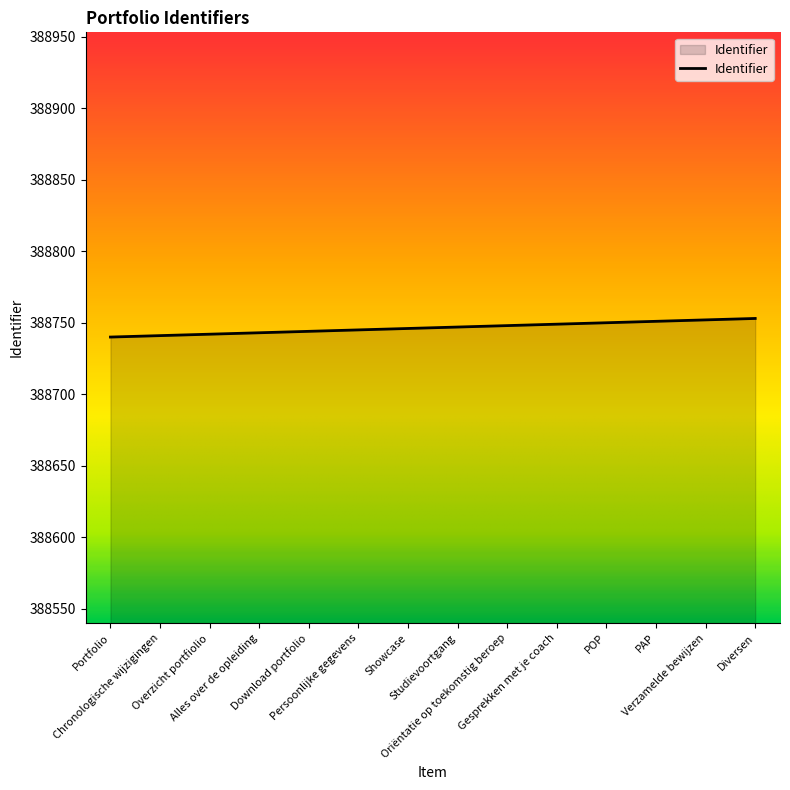

What is the smallest value displayed?

388740